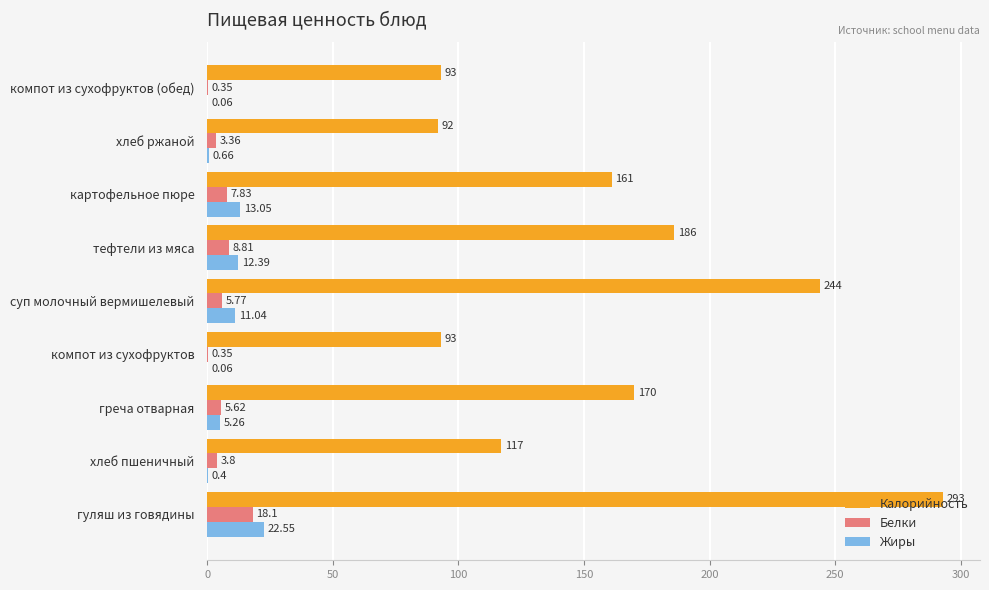

How many distinct data groups are displayed?

3